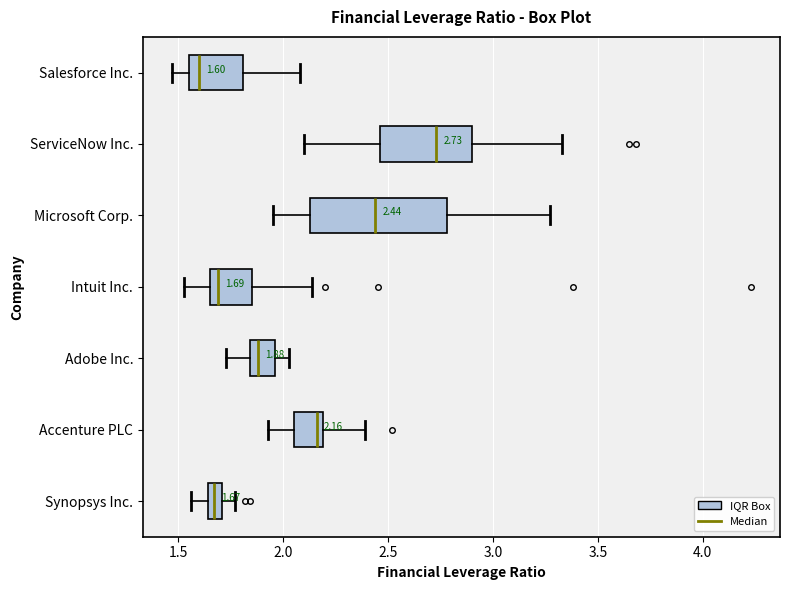

Which box is the widest, from its left edge to its right edge?

Microsoft Corp.